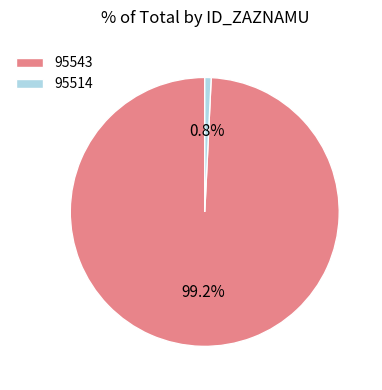

Which category accounts for the majority?

95543